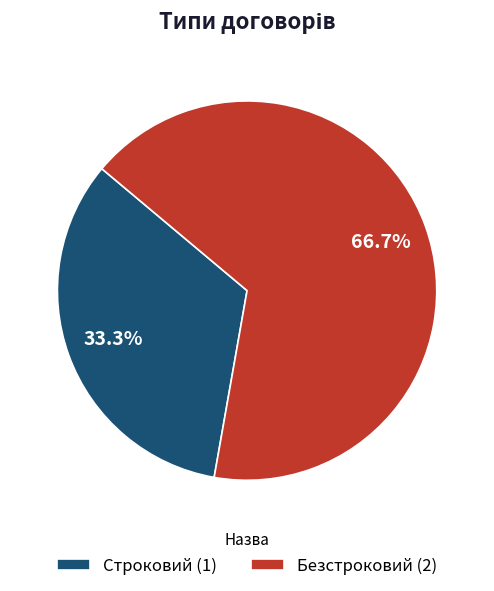

To the nearest percent, what percentage of the pie is Строковий?

33%